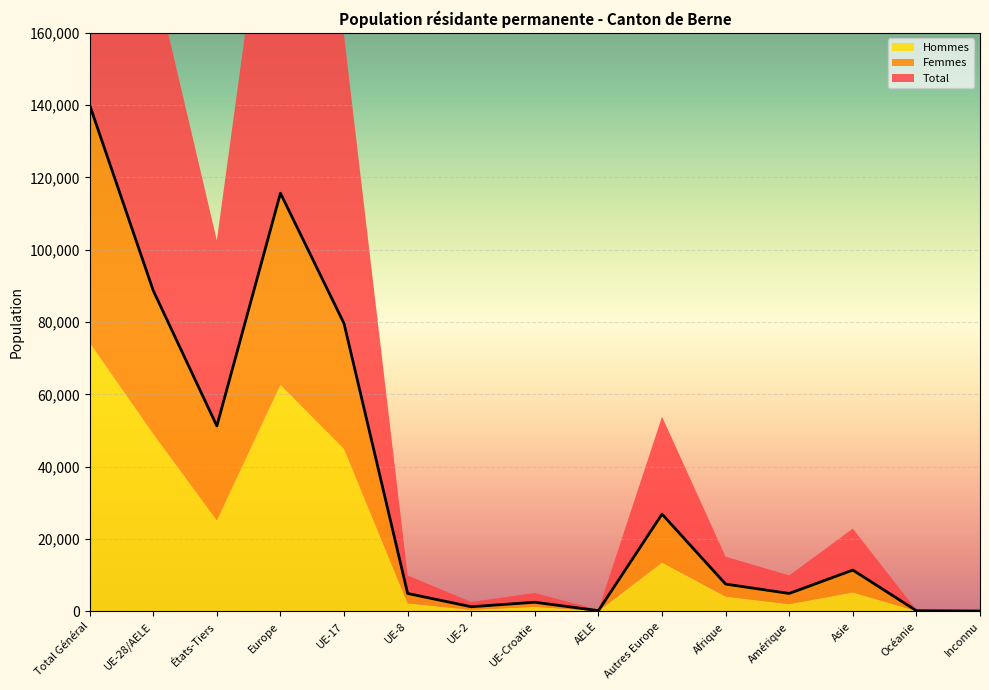

True or false: Hommes and Total cross at least once.

False